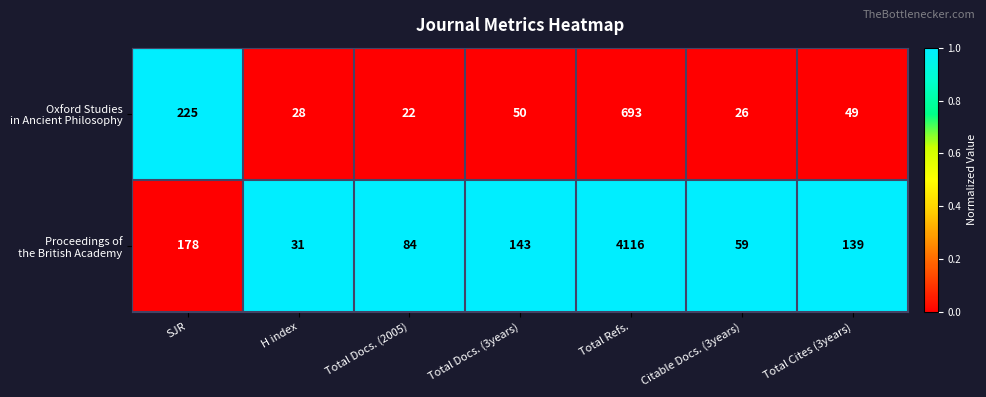

What is the total value across all series at Citable Docs. (3years)?

85